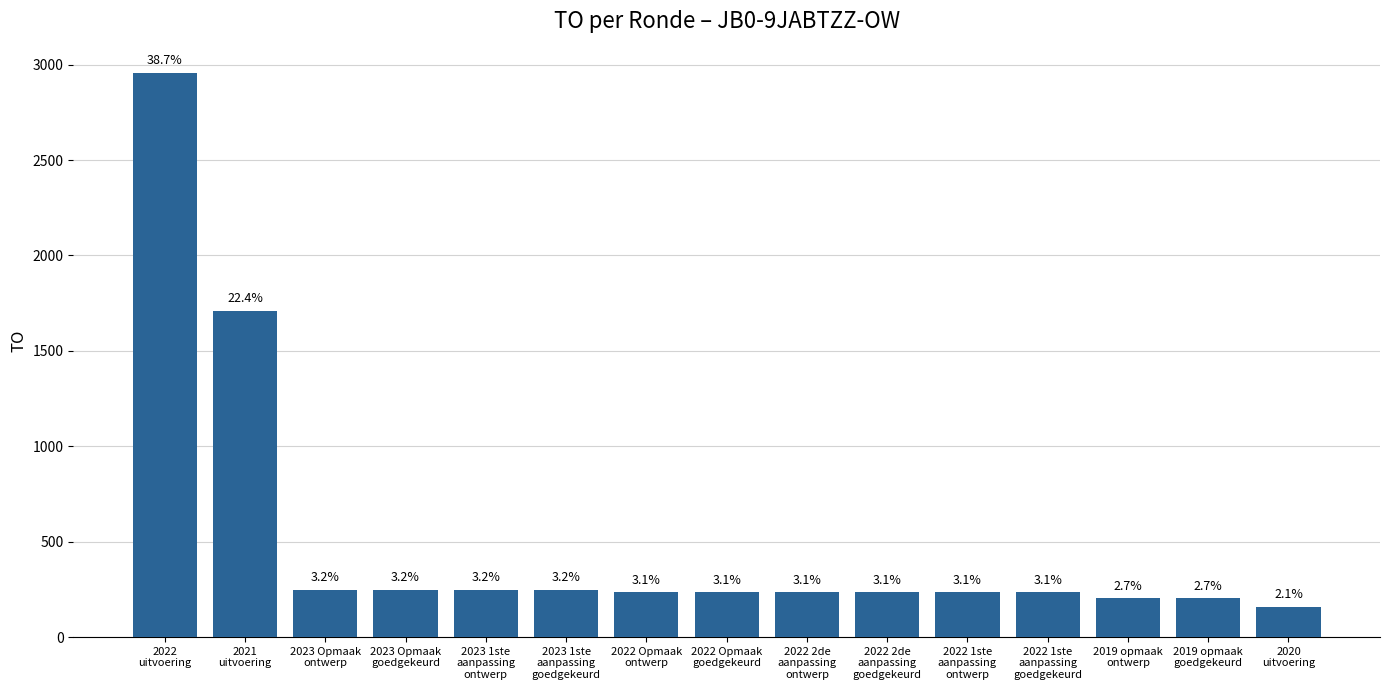

Read the value at 2023 Opmaak
goedgekeurd, to the nearest 50.

250